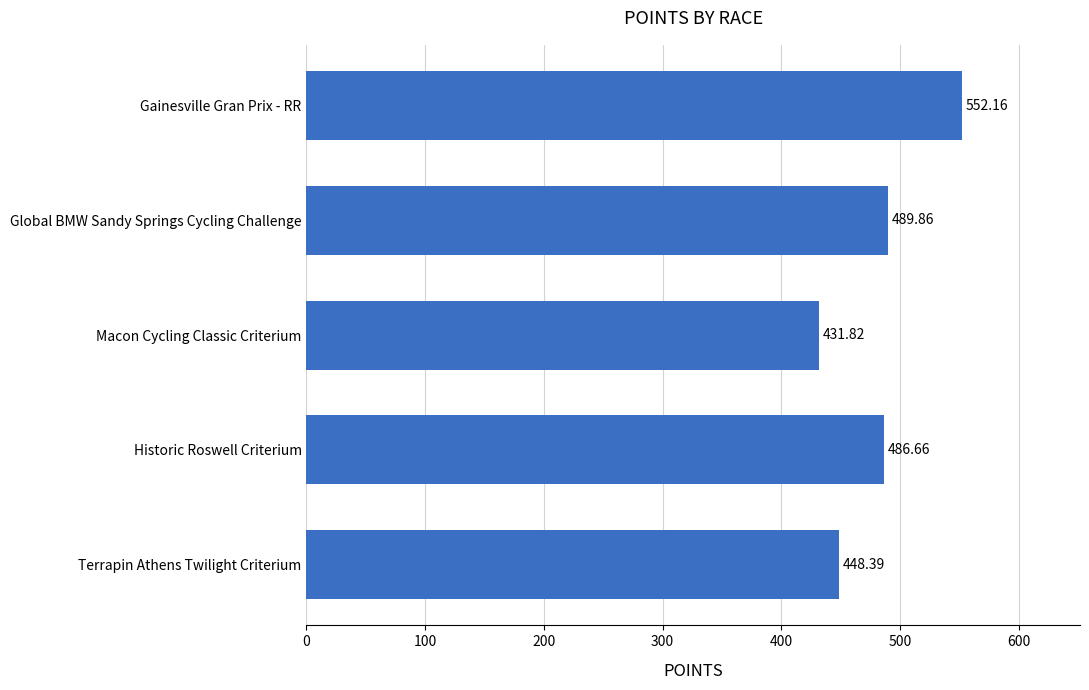

How many categories are shown in the chart?

5